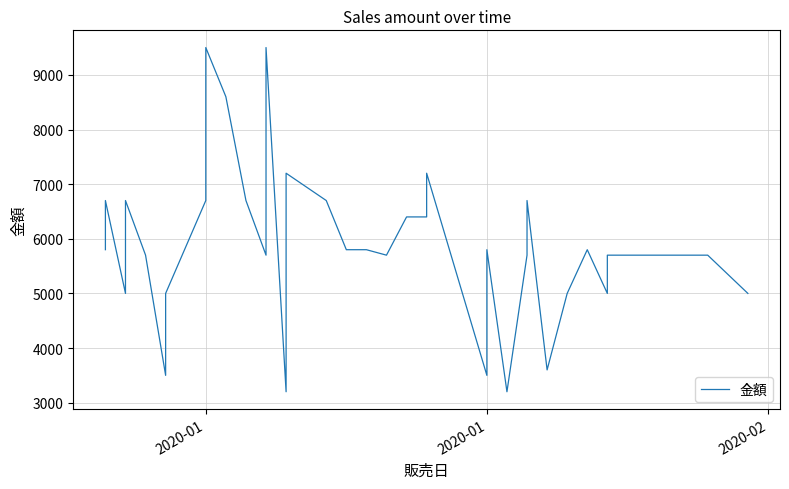

Does the chart have visible grid lines?

Yes